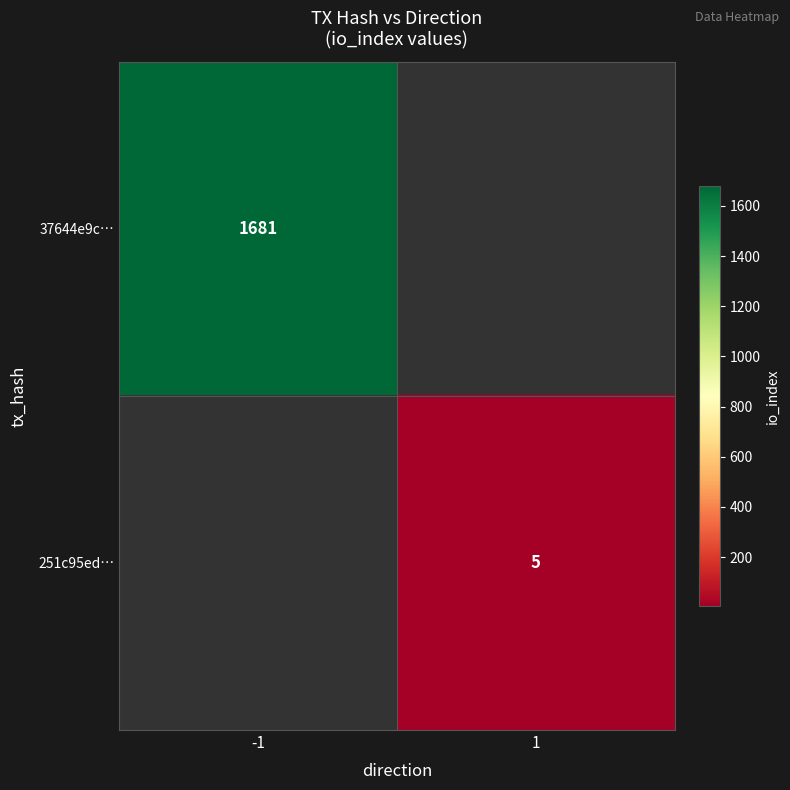

True or false: 37644e9c… has a value of 1681 at -1.

True